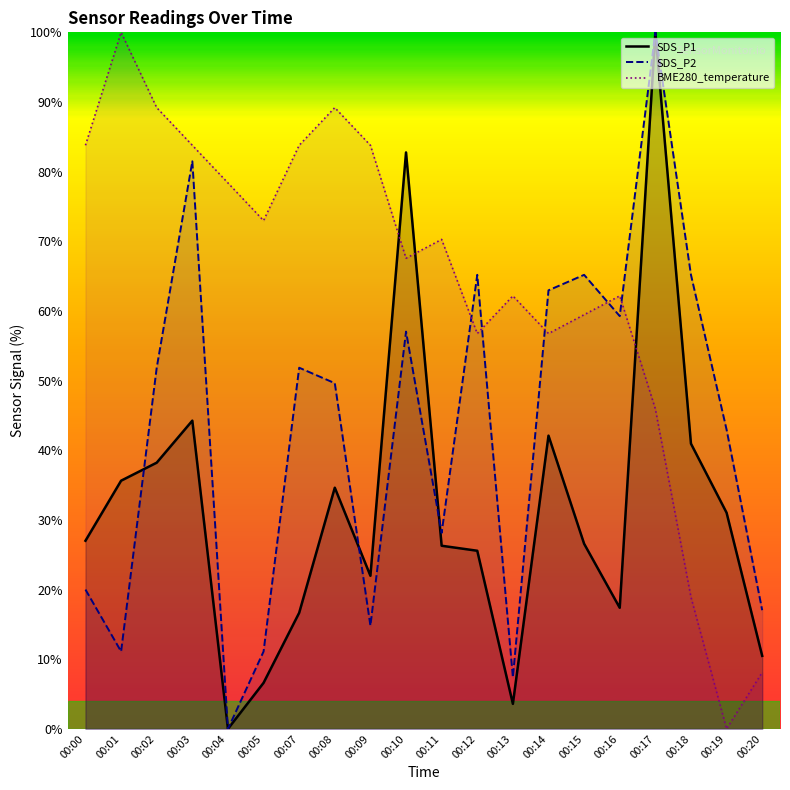

What is the value of the SDS_P1 point at the 17th from the left?

100.0